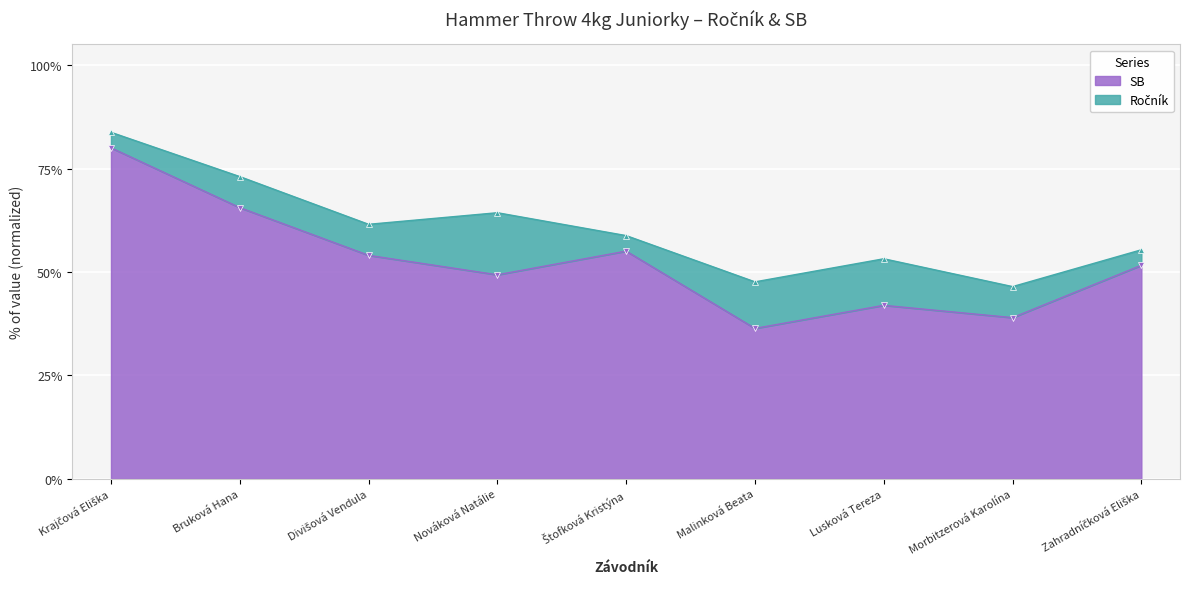

What is the average value?

52.5